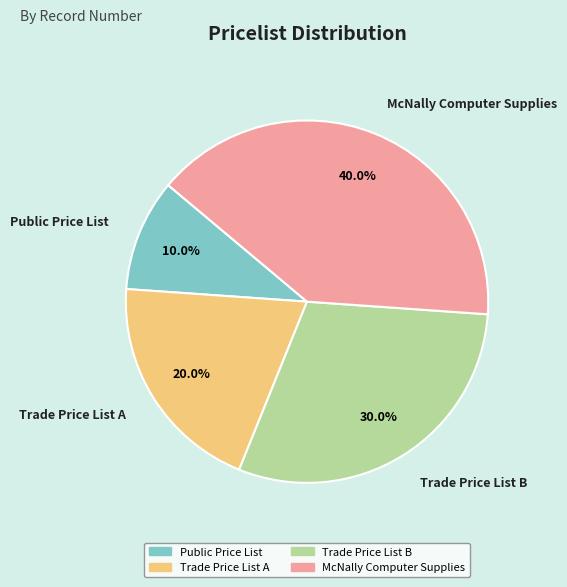

Is the sum of Trade Price List B and Public Price List greater than half?

No